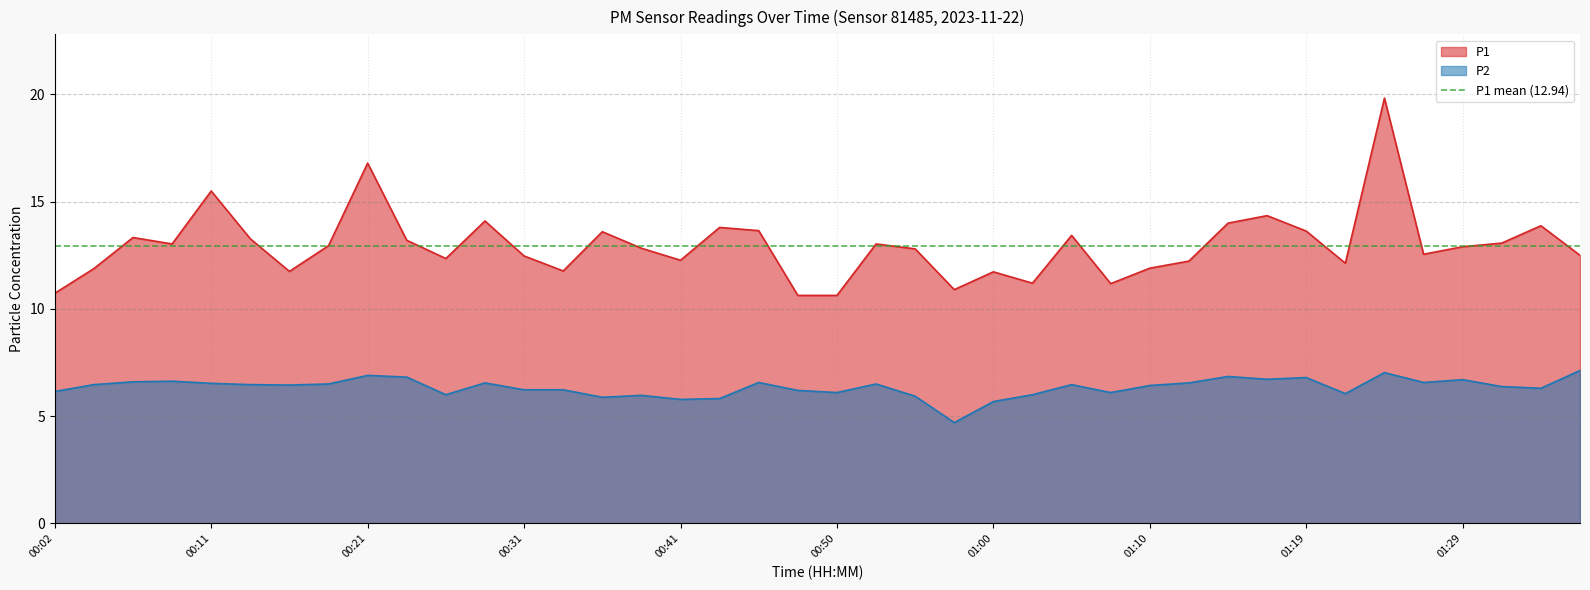

Reading left to right, transcribe all the data shown in this chart.

P1: 10.7	11.9	13.3	13.0	15.5	13.3	11.8	12.9	16.8	13.2	12.3	14.1	12.5	11.8	13.6	12.8	12.3	13.8	13.7	10.6	10.6	13.0	12.8	10.9	11.7	11.2	13.4	11.2	11.9	12.2	14.0	14.3	13.6	12.1	19.8	12.6	12.9	13.1	13.9	12.5
P2: 6.2	6.5	6.6	6.6	6.5	6.5	6.5	6.5	6.9	6.8	6.0	6.5	6.2	6.2	5.9	6.0	5.8	5.8	6.6	6.2	6.1	6.5	5.9	4.7	5.7	6.0	6.5	6.1	6.4	6.5	6.8	6.7	6.8	6.0	7.0	6.6	6.7	6.4	6.3	7.1